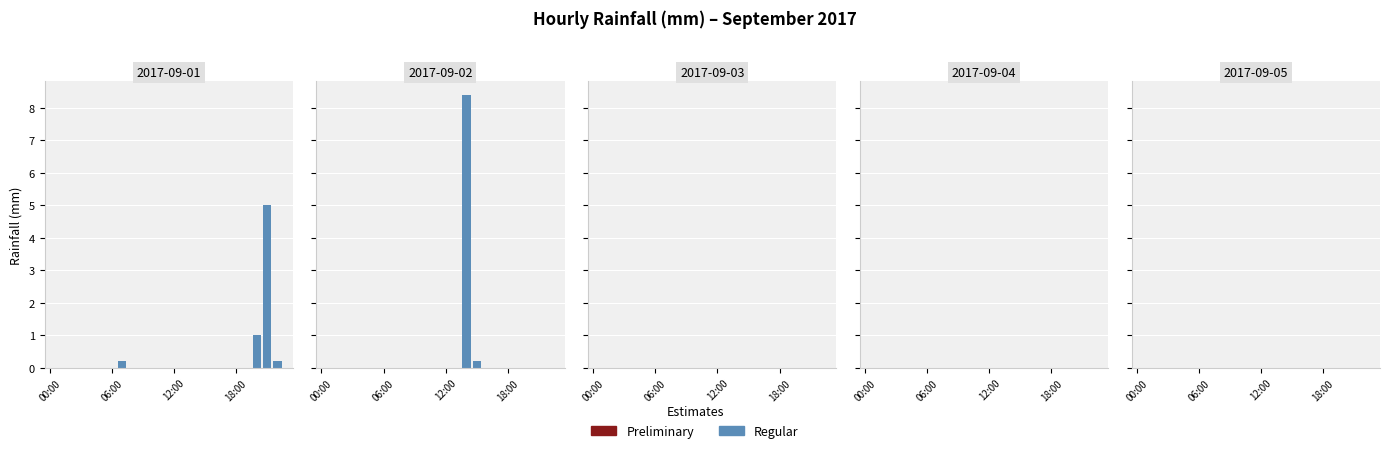

Reading left to right, extract all data points from this chart.

2017-09-01: 0.0	0.0	0.0	0.0	0.0	0.0	0.0	0.2	0.0	0.0	0.0	0.0	0.0	0.0	0.0	0.0	0.0	0.0	0.0	0.0	1.0	5.0	0.2	0.0
2017-09-02: 0.0	0.0	0.0	0.0	0.0	0.0	0.0	0.0	0.0	0.0	0.0	0.0	0.0	0.0	8.4	0.2	0.0	0.0	0.0	0.0	0.0	0.0	0.0	0.0
2017-09-03: 0.0	0.0	0.0	0.0	0.0	0.0	0.0	0.0	0.0	0.0	0.0	0.0	0.0	0.0	0.0	0.0	0.0	0.0	0.0	0.0	0.0	0.0	0.0	0.0
2017-09-04: 0.0	0.0	0.0	0.0	0.0	0.0	0.0	0.0	0.0	0.0	0.0	0.0	0.0	0.0	0.0	0.0	0.0	0.0	0.0	0.0	0.0	0.0	0.0	0.0
2017-09-05: 0.0	0.0	0.0	0.0	0.0	0.0	0.0	0.0	0.0	0.0	0.0	0.0	0.0	0.0	0.0	0.0	0.0	0.0	0.0	0.0	0.0	0.0	0.0	0.0